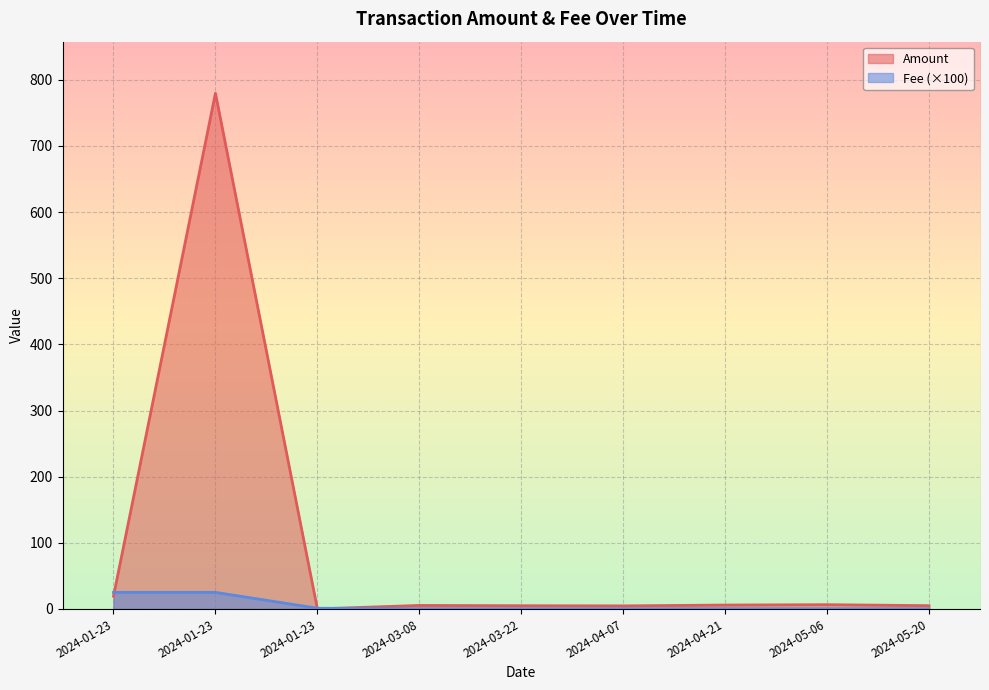

True or false: Fee has more than 2 interior local peaks.

False